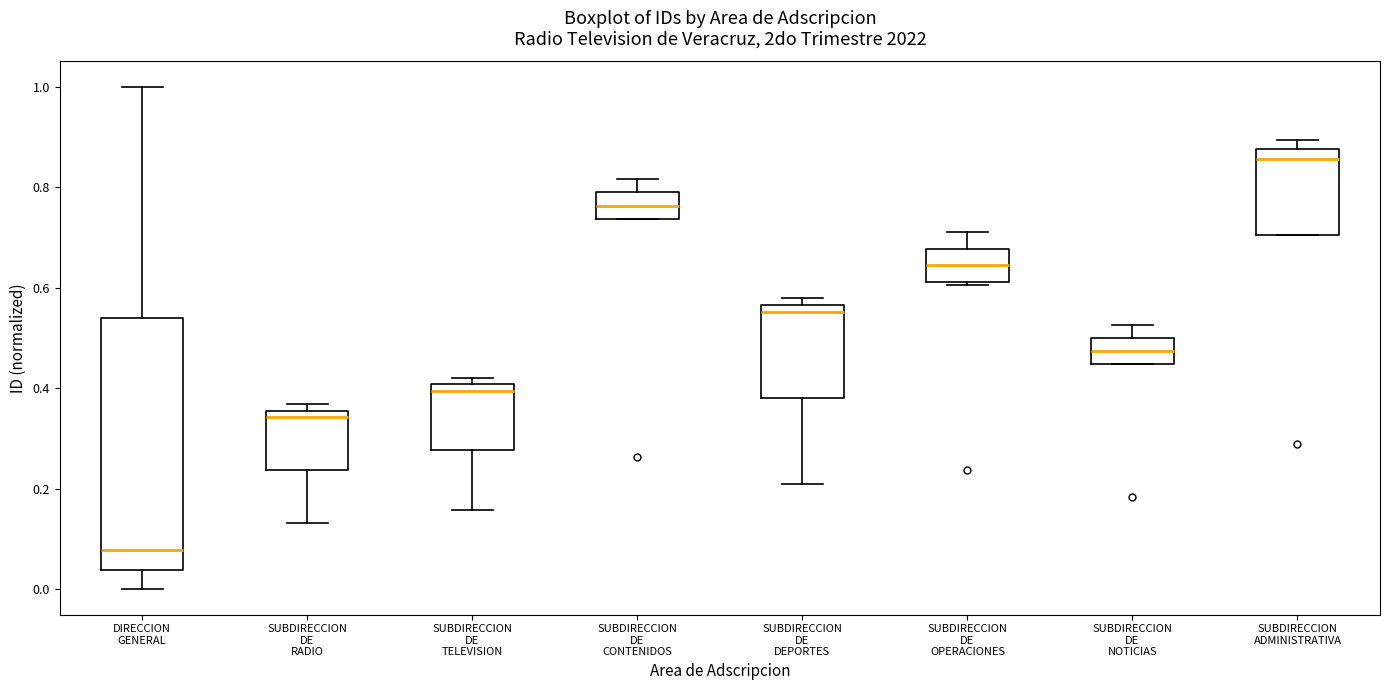

Which box has the highest median line?

SUBDIRECCION ADMINISTRATIVA